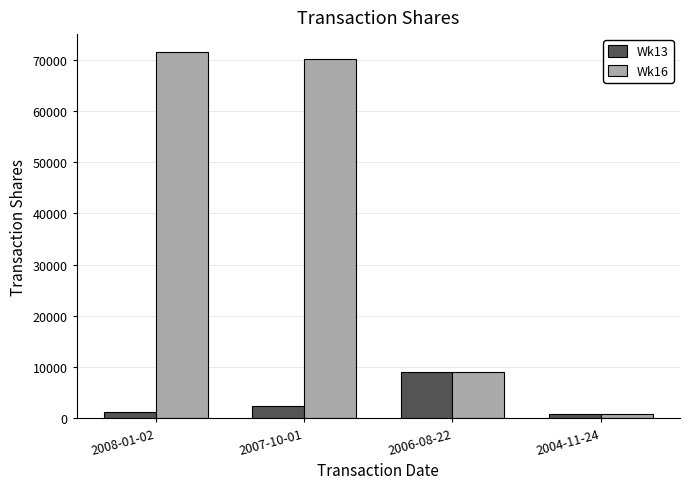

What is the value of the Wk13 bar at the 2nd from the left?

2360